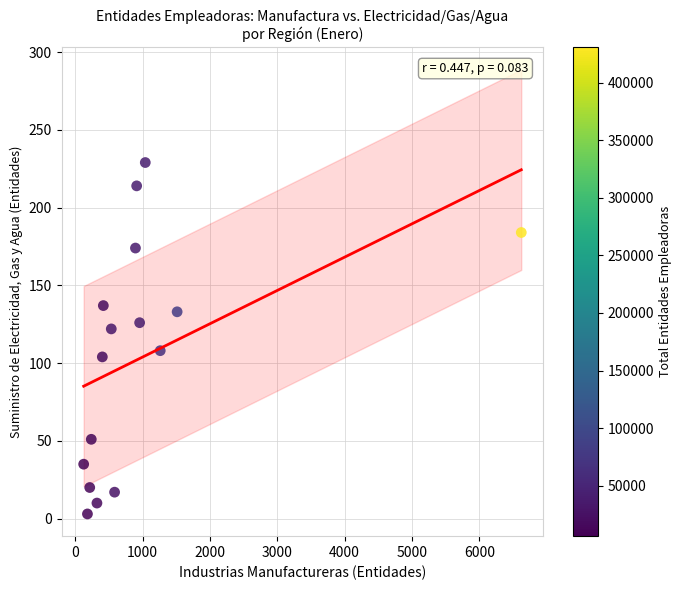

What is the range of Y values (max minus min)?

226